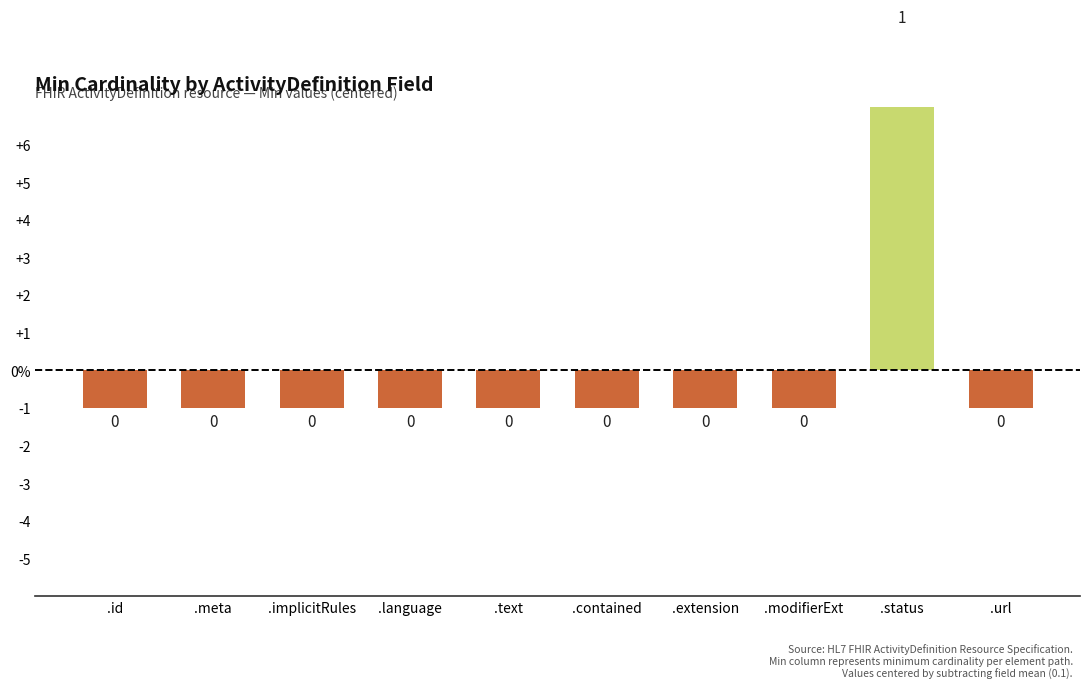

Which label corresponds to the smallest value in the chart?

.id